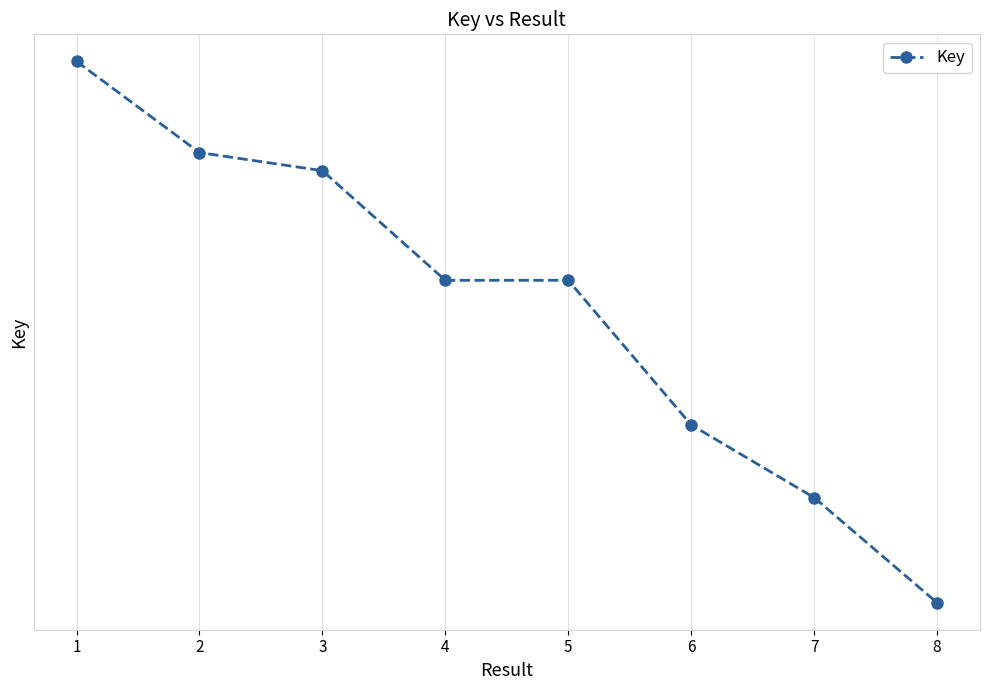

Which label corresponds to the largest value in the chart?

1